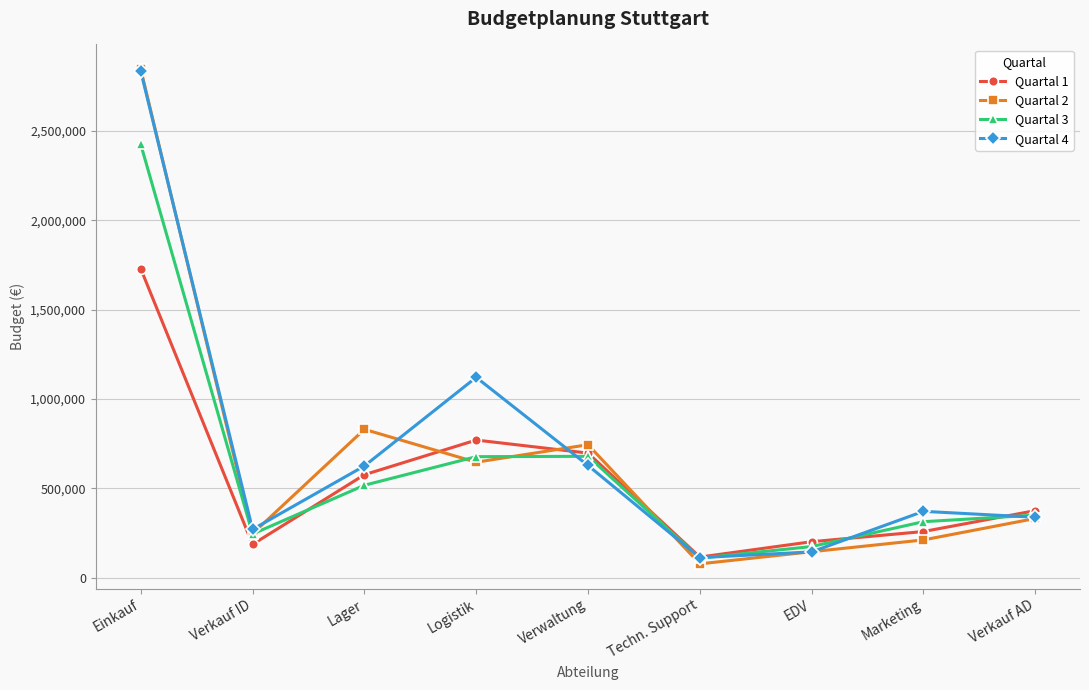

What is the total value across all series at Verwaltung?

2748000